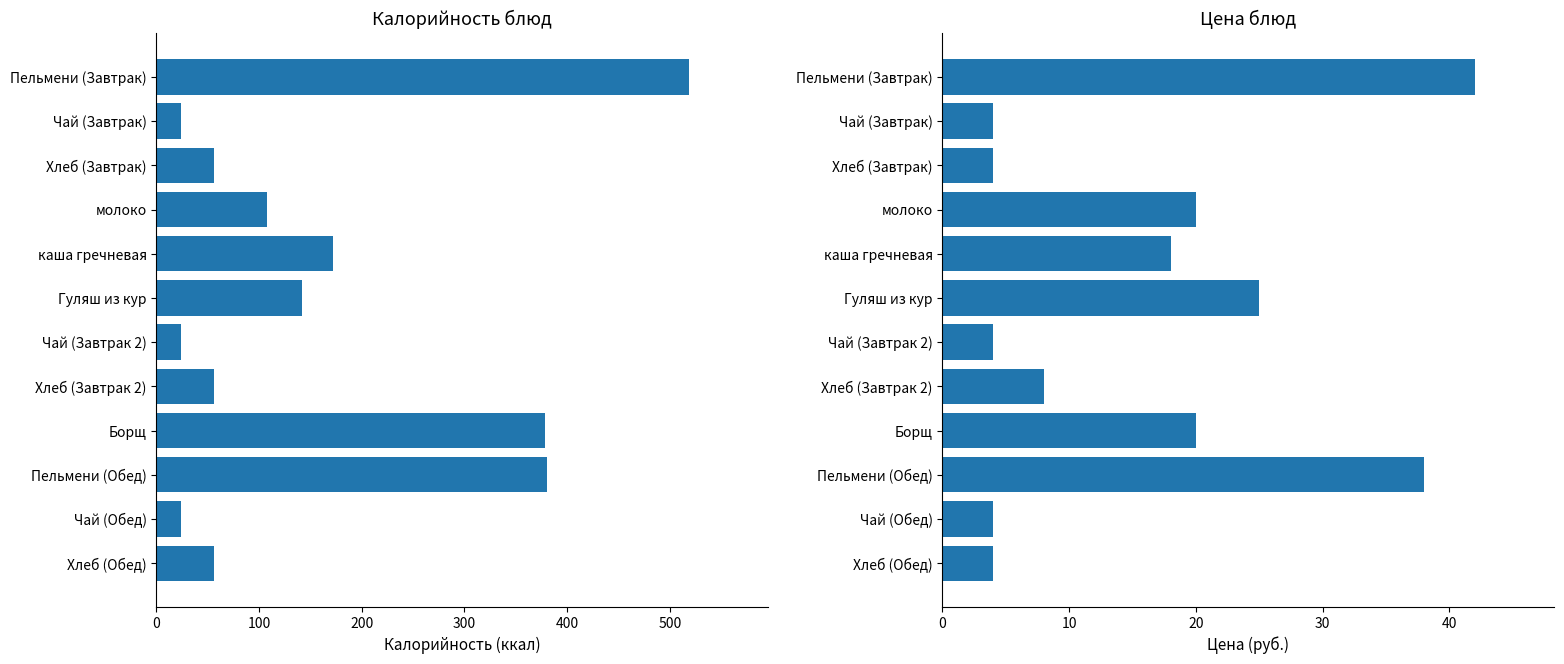

How many categories are shown in the chart?

12